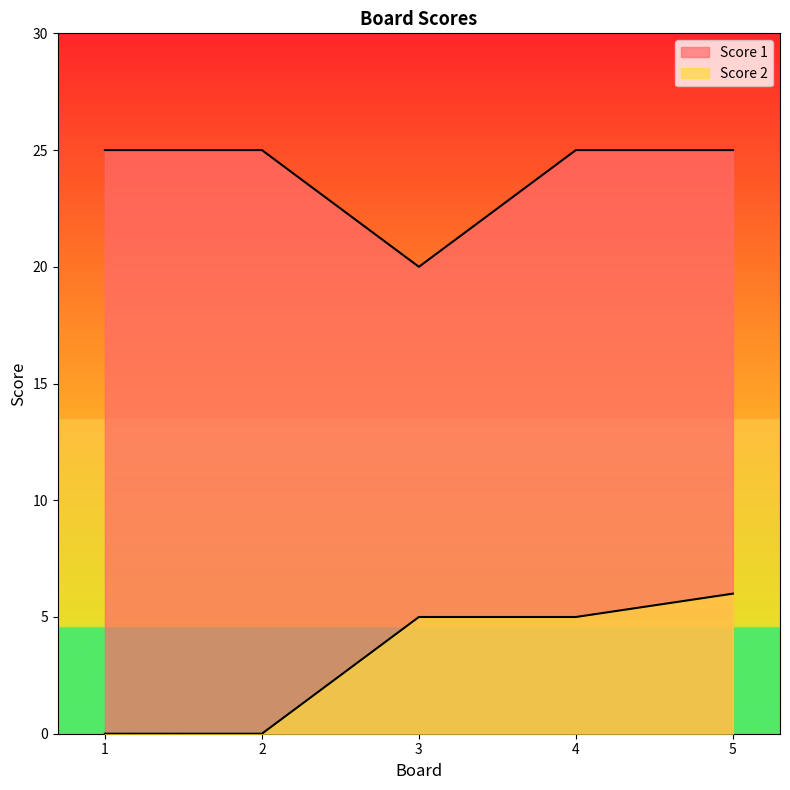

The Score 1 series shows 12 at 1. True or false?

False